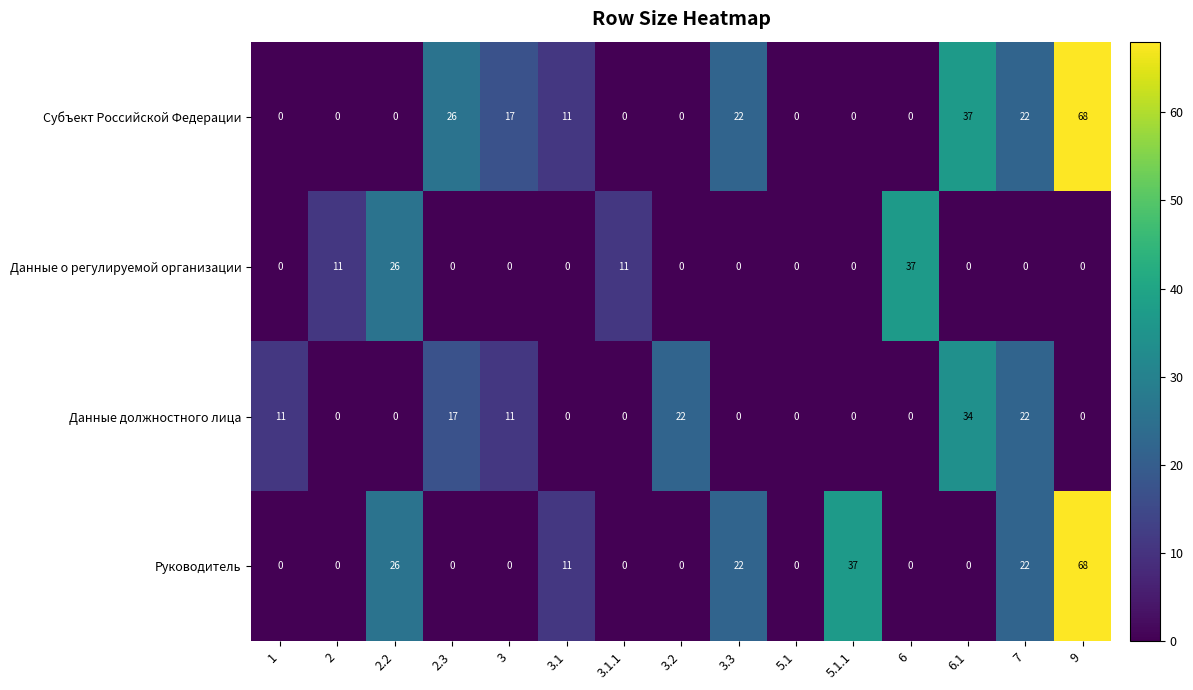

The Руководитель series shows -28 at 2.3. True or false?

False